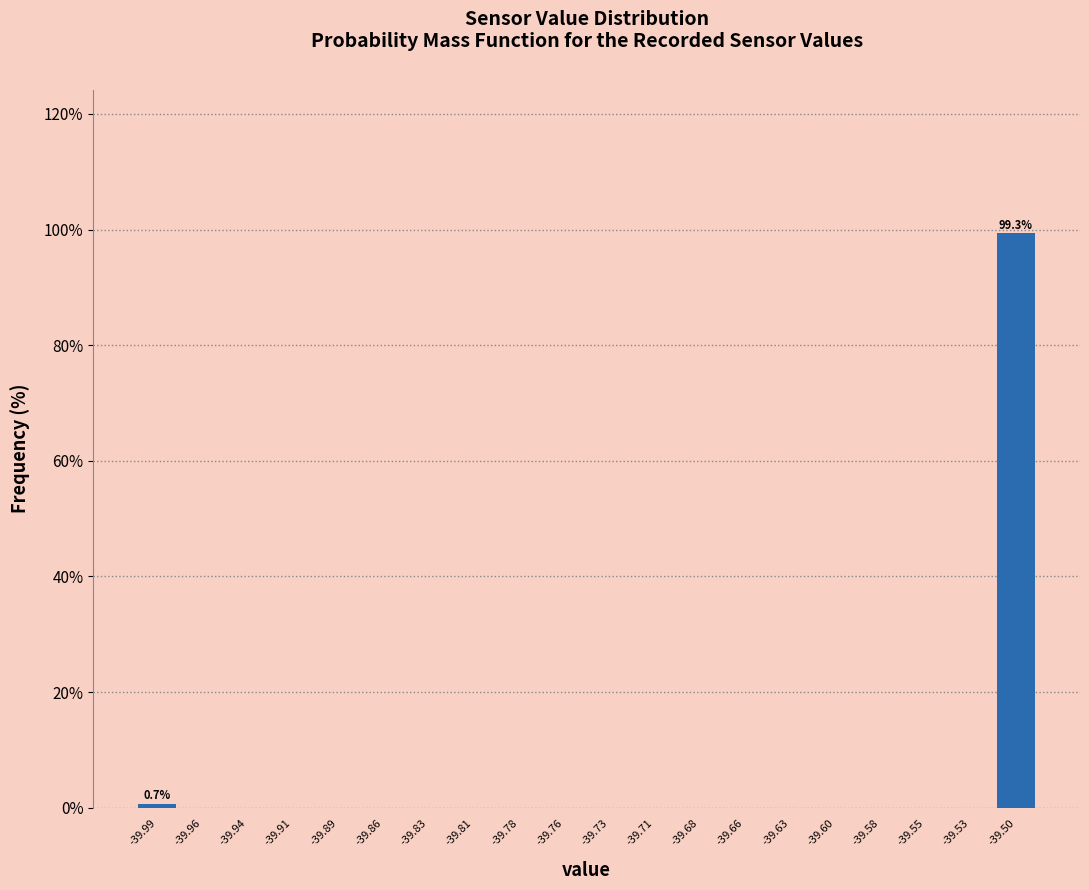

Over which range of the x-axis is the bar tallest?

-39.515 to -39.490